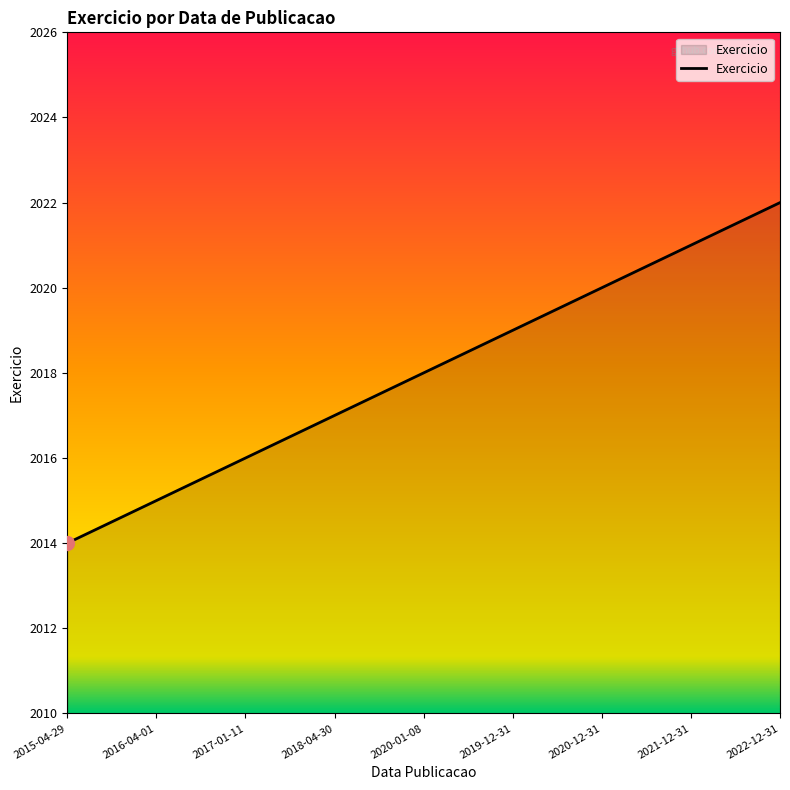

The chart shows a value of 2022 at 2022-12-31. True or false?

True